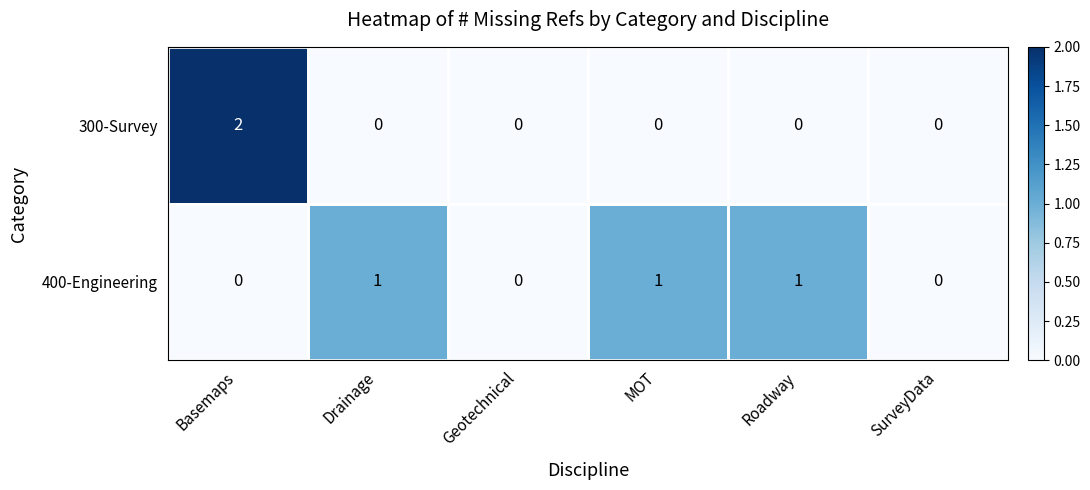

Count the 400-Engineering values in the range 0 to 1.

6